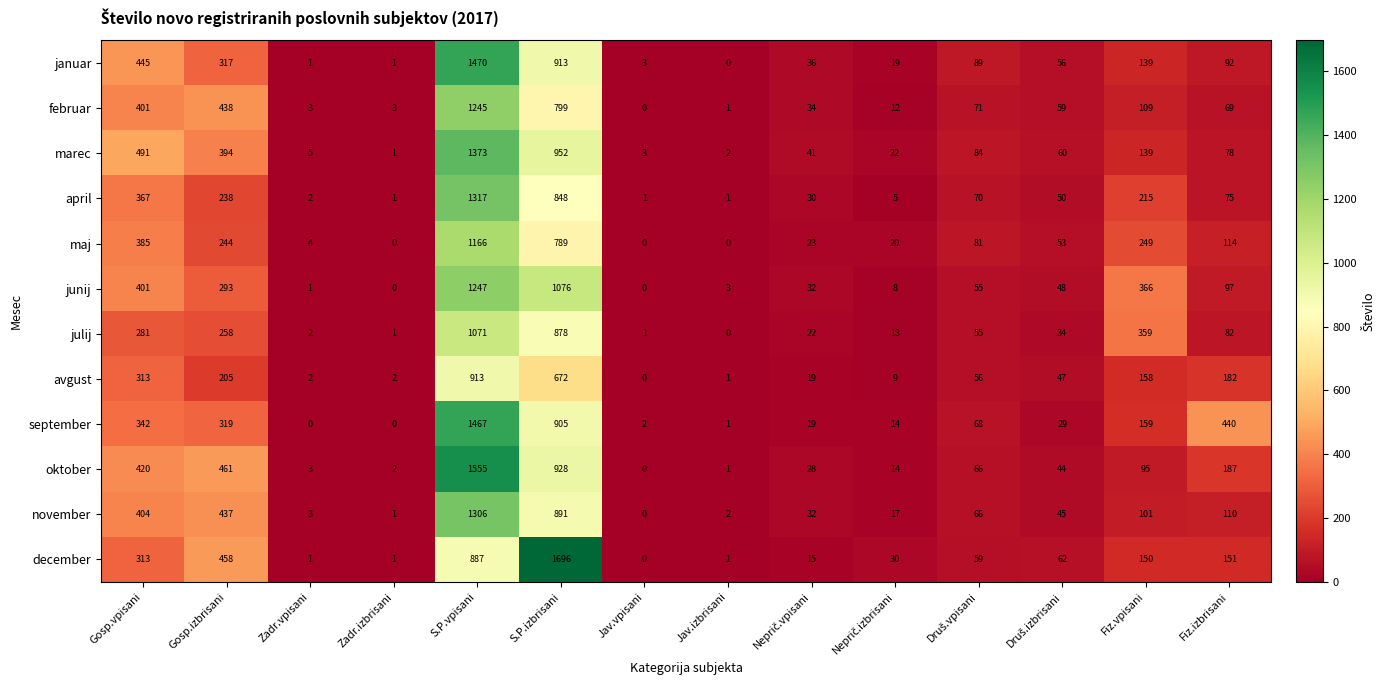

The value of januar at Jav.izbrisani is -457. True or false?

False